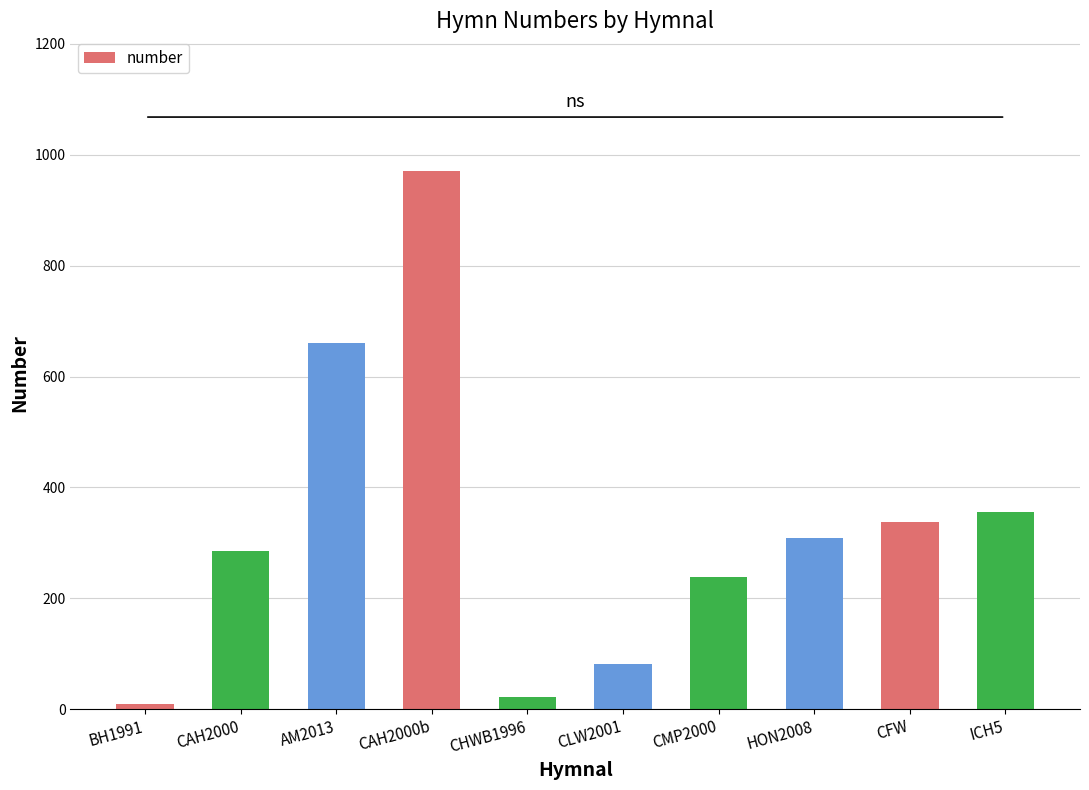

Read the value at AM2013.

661